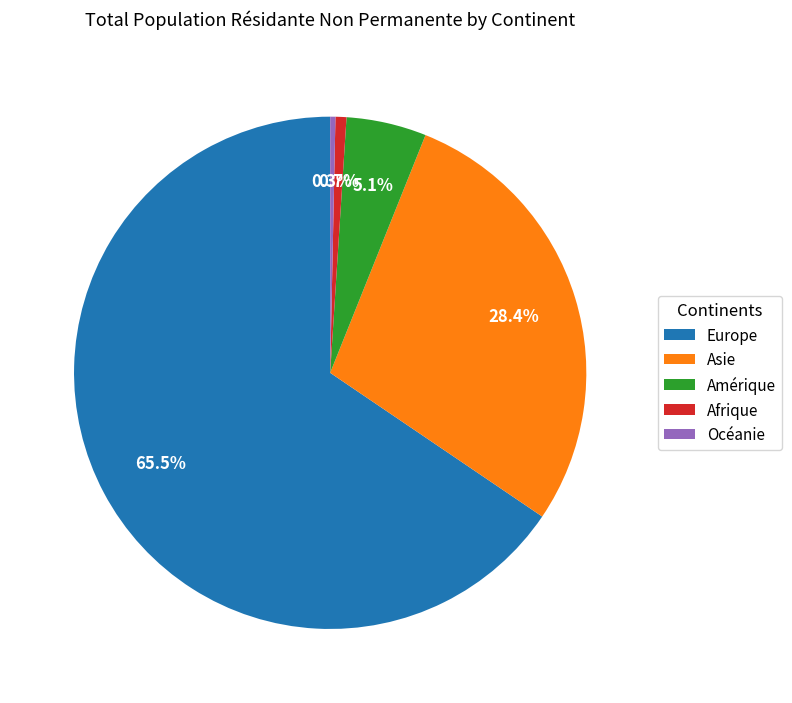

Count the number of slices in the pie.

5